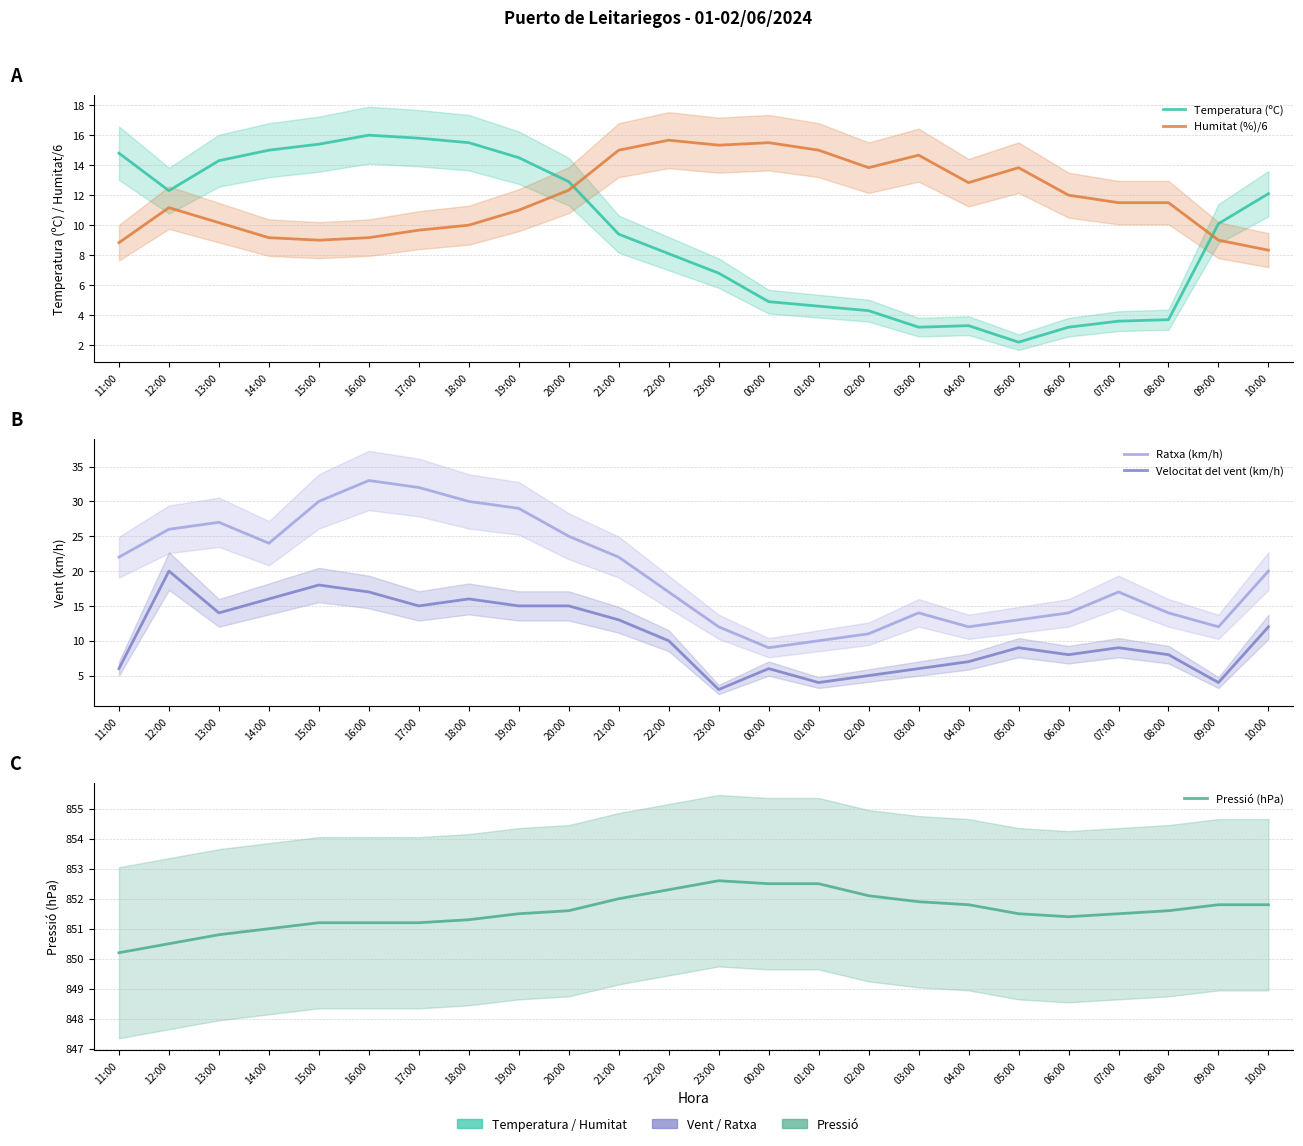

How many series are shown in this chart?

5